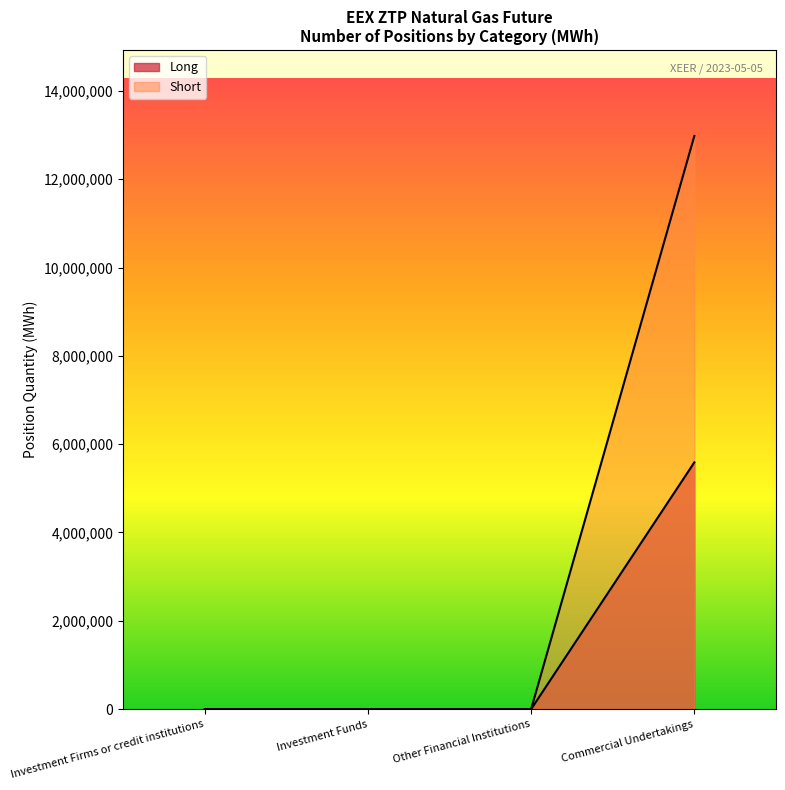

What are all the series names shown in the legend?

Long, Short